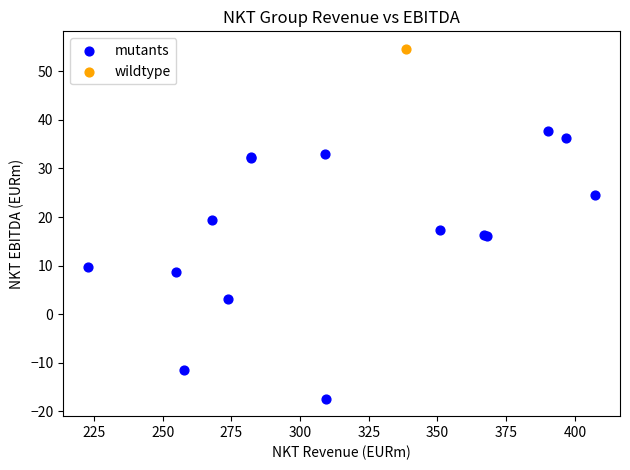

What are all the series names shown in the legend?

mutants, wildtype